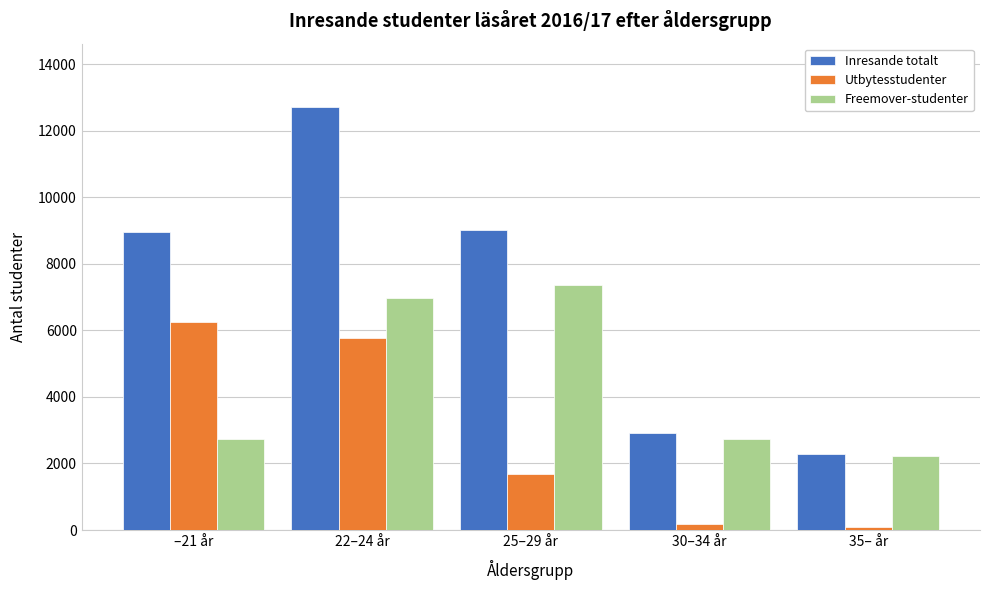

Which series has the widest spread of values?

Inresande totalt